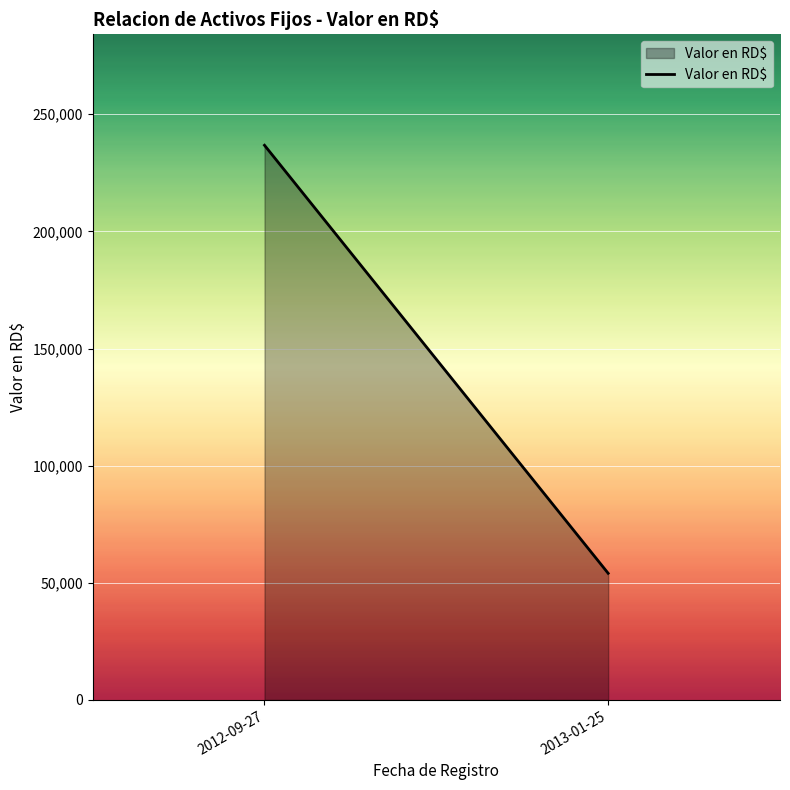

How many values are below 236767?

1